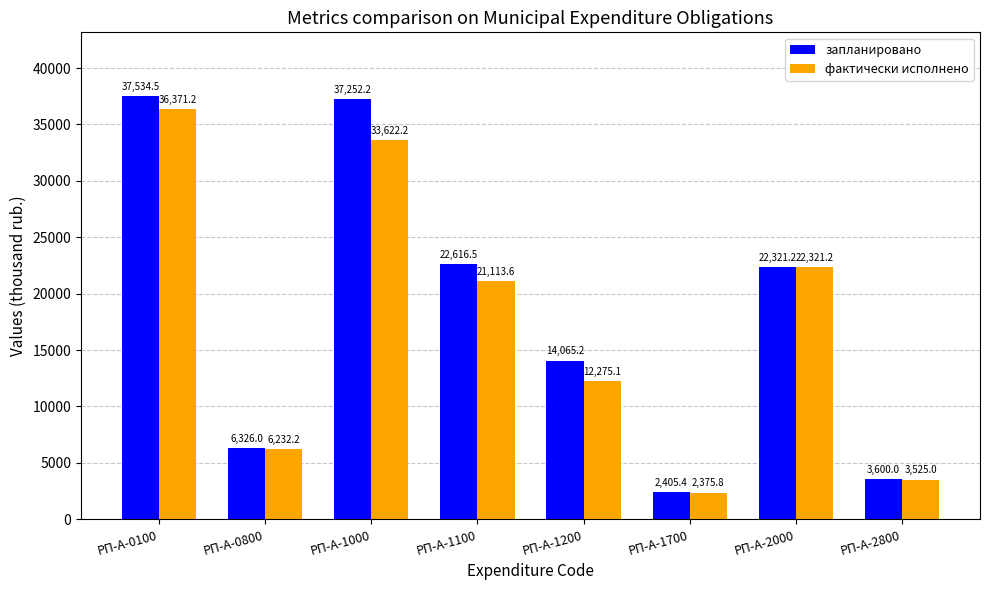

Reading left to right, extract all data points from this chart.

запланировано: 37534.5	6326.0	37252.2	22616.5	14065.2	2405.4	22321.2	3600.0
фактически исполнено: 36371.2	6232.2	33622.2	21113.6	12275.1	2375.8	22321.2	3525.0